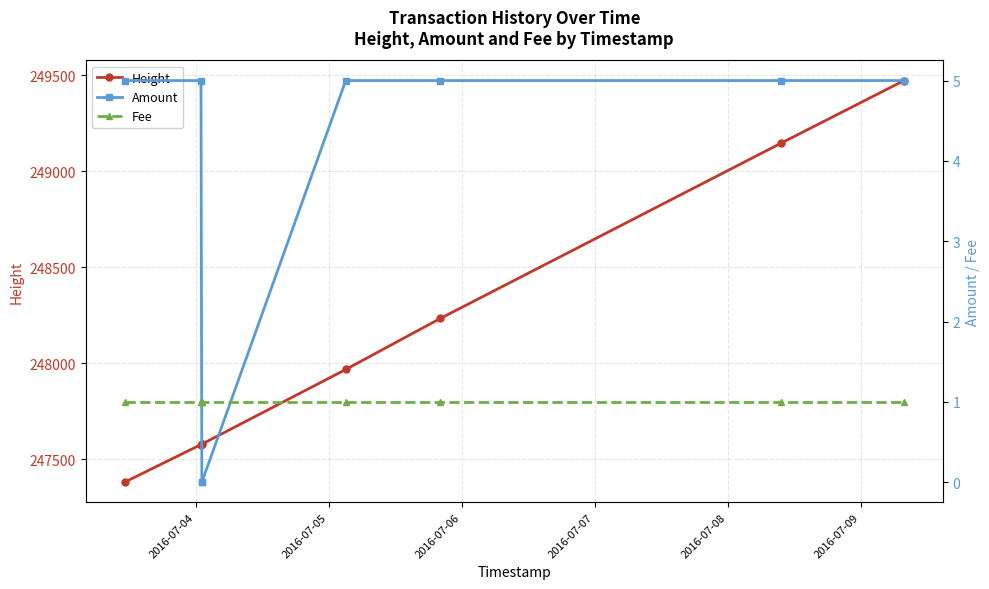

True or false: Amount and Fee cross at least once.

True